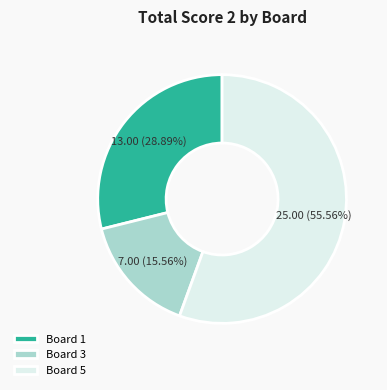

How many slices are in this pie chart?

3